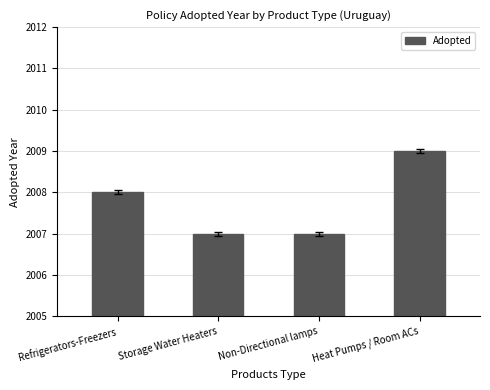

What is the approximate value at Non-Directional lamps?

2007